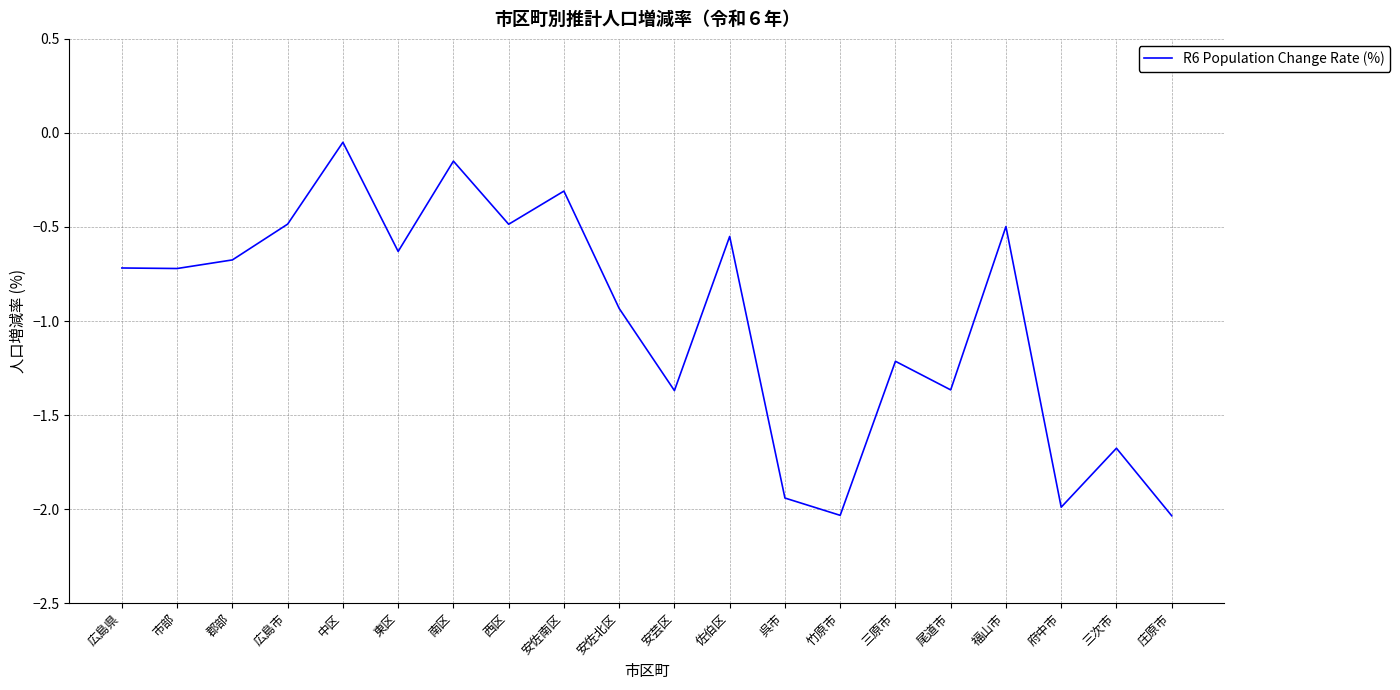

The chart shows a value of -0.2 at 福山市. True or false?

False